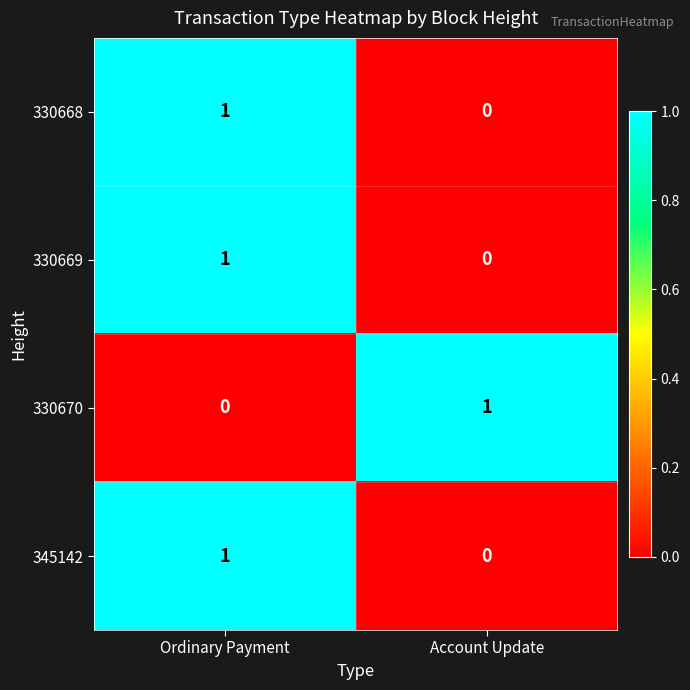

Is the value of 330668 at Ordinary Payment greater than the value of 330670 at Ordinary Payment?

Yes